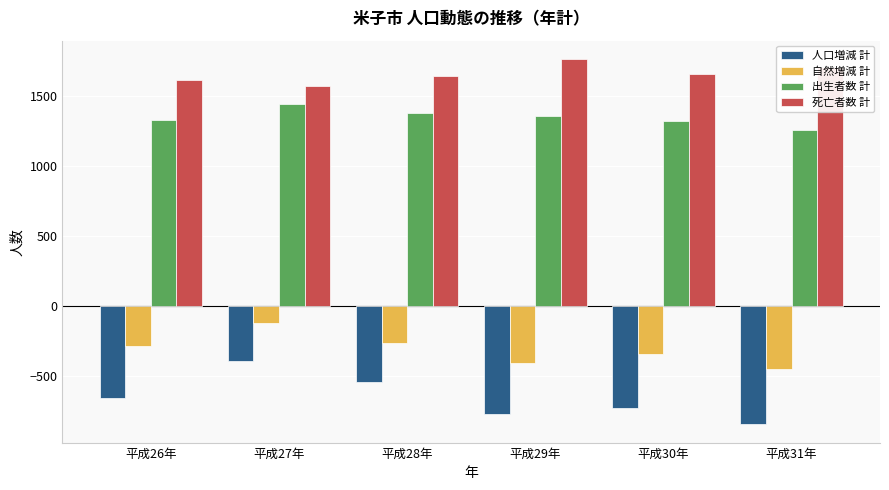

How many values in the 死亡者数 計 series are below 1662?

3